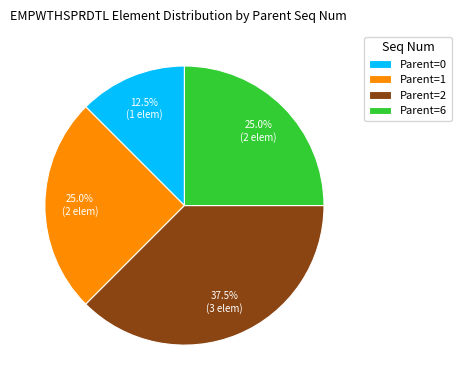

How many slices are in this pie chart?

4